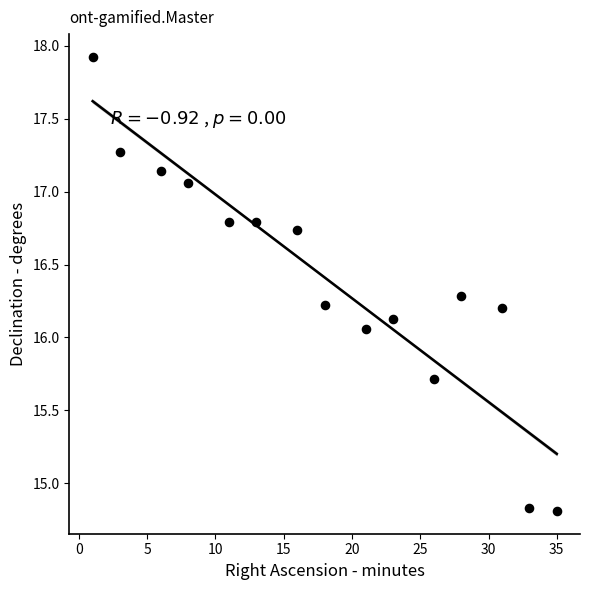

What is the range of Y values (max minus min)?

3.1